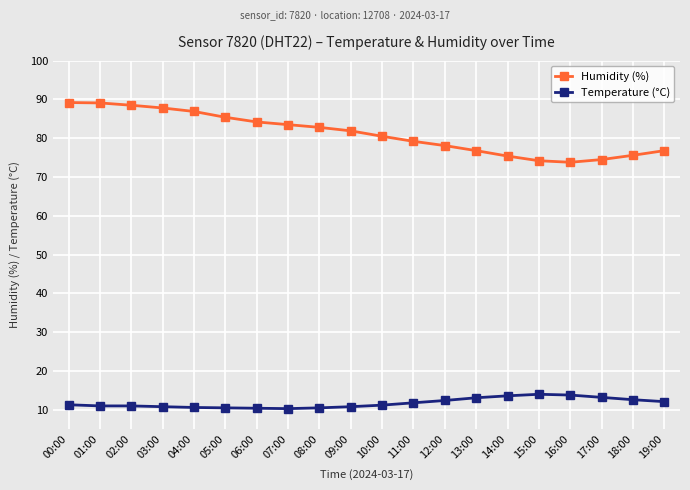

Where does the Humidity (%) series first go above 81?

00:00